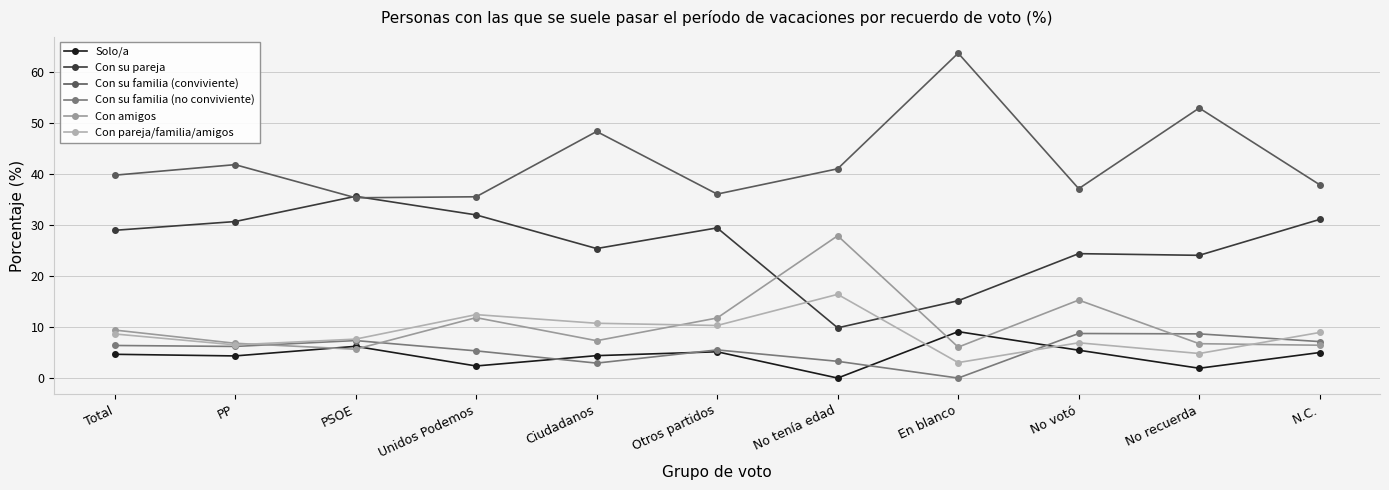

What is the difference between the second highest and second lowest values in the Con su pareja series?

16.8